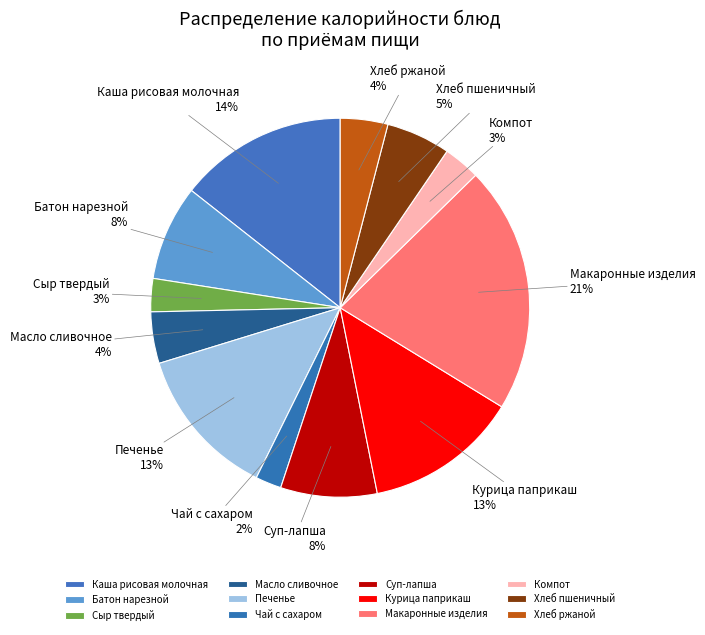

Is the sum of Хлеб ржаной and Суп-лапша greater than half?

No